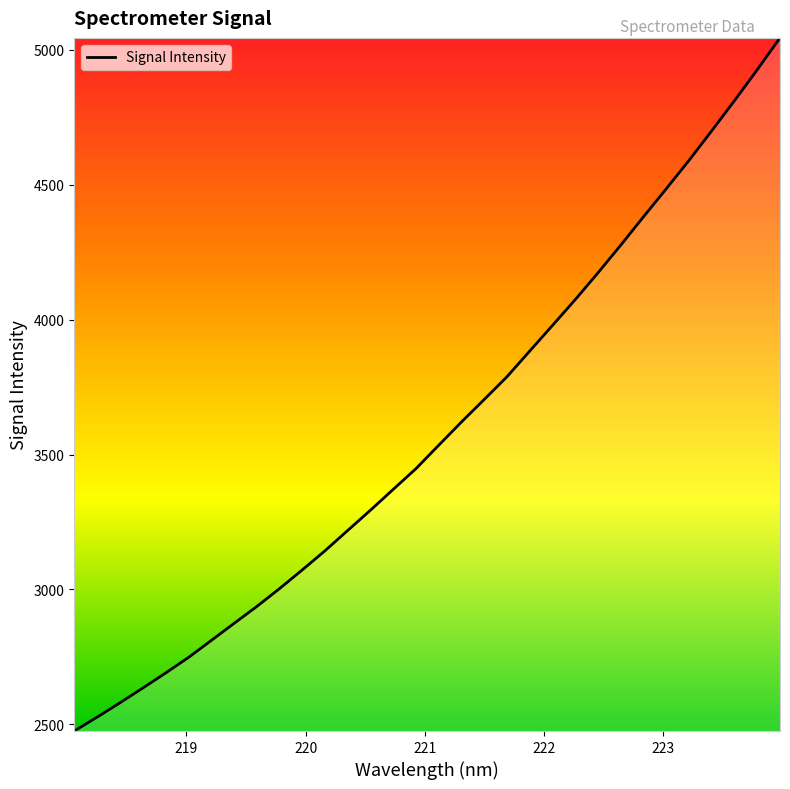

Count the number of values greater than 3534.

16